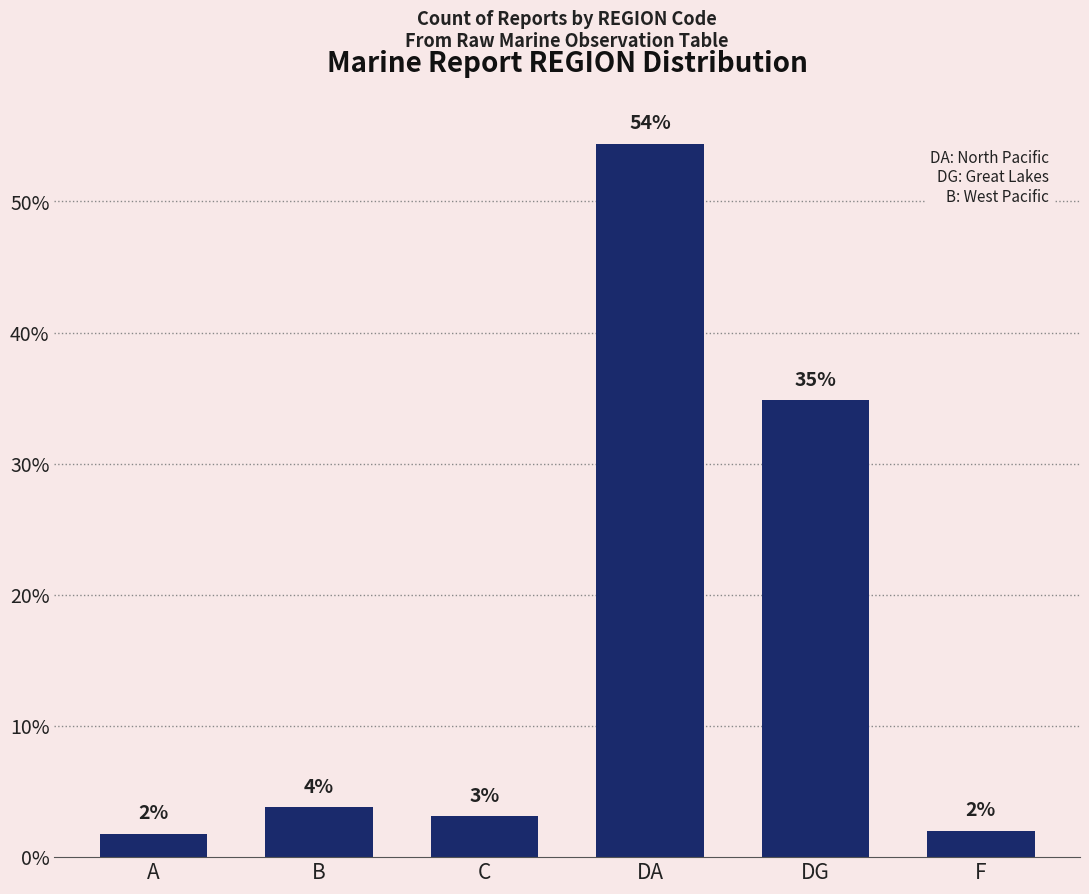

The chart shows a value of 34.9 at DG. True or false?

True